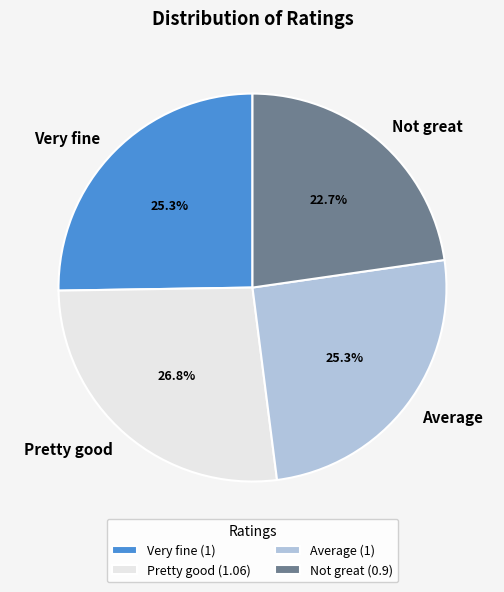

Between Not great and Very fine, which is larger?

Very fine